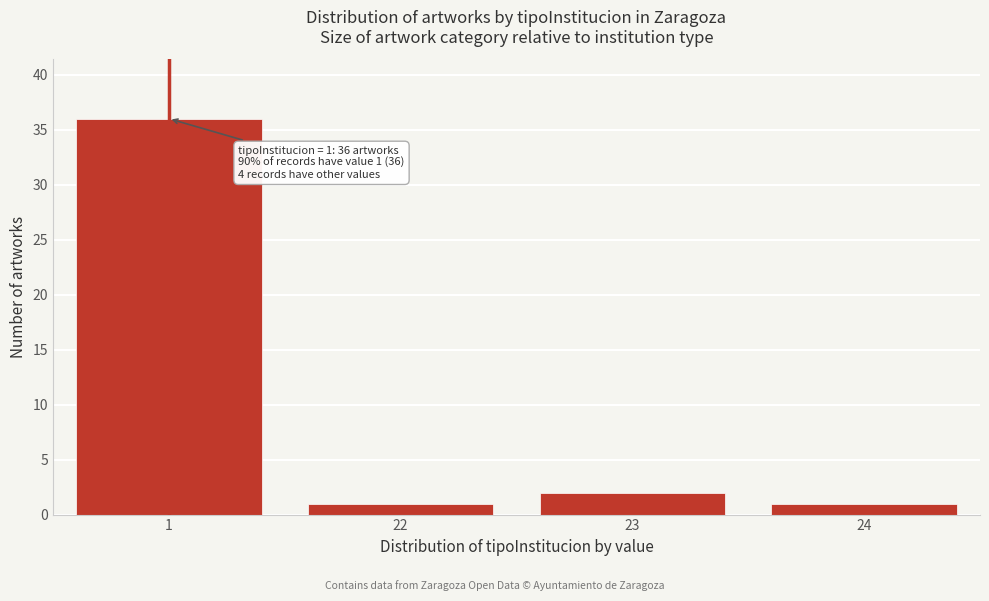

Reading right to left, transcribe all the data shown in this chart.

24=1	23=2	22=1	1=36